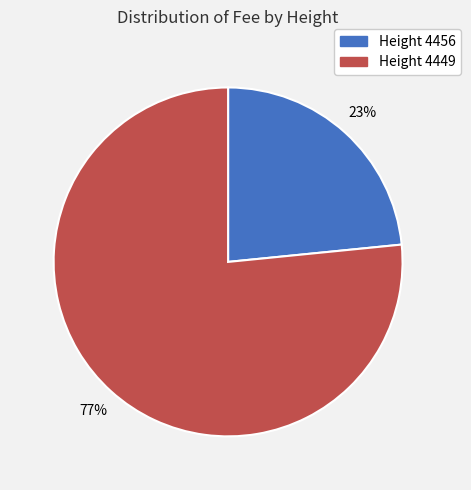

Does any single category account for the majority?

Yes